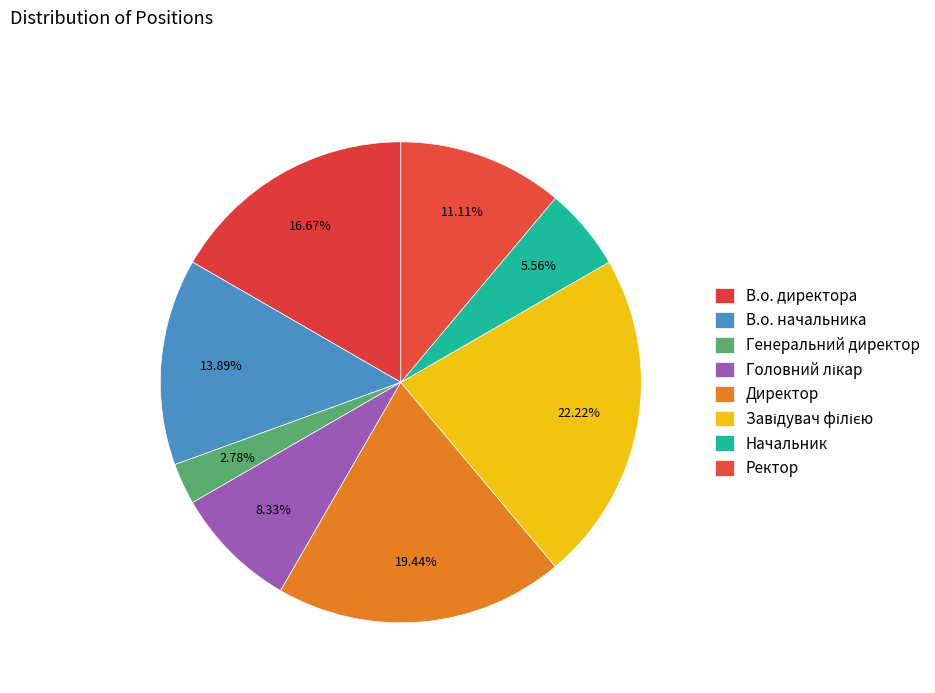

What percentage is the Головний лікар slice, to the nearest percent?

8%